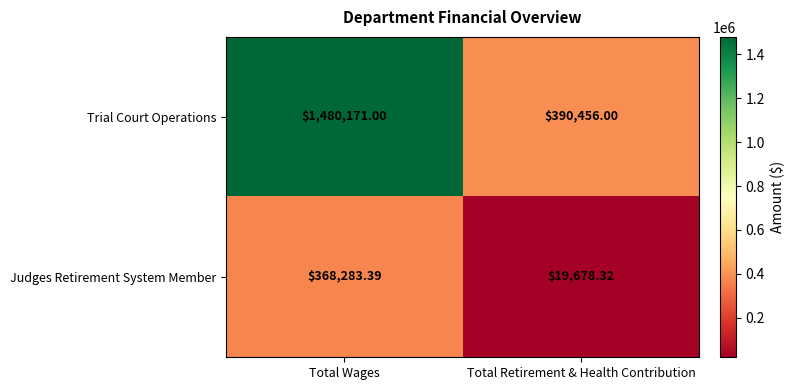

Which series has the largest total across all categories?

Trial Court Operations